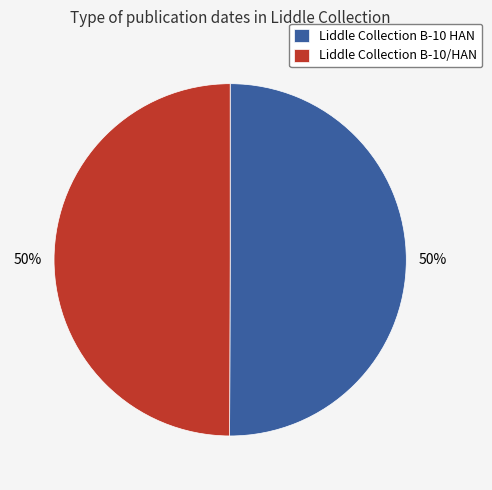

Is it true that Liddle Collection B-10/HAN is 44% of the pie?

False